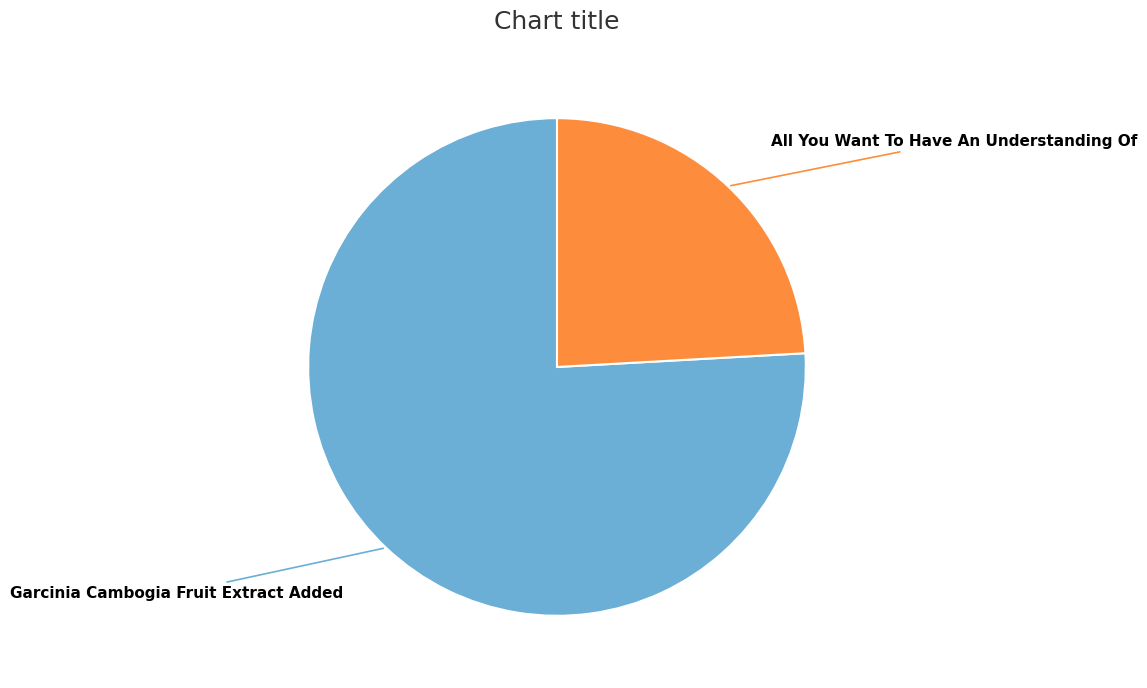

Does any single category account for the majority?

Yes